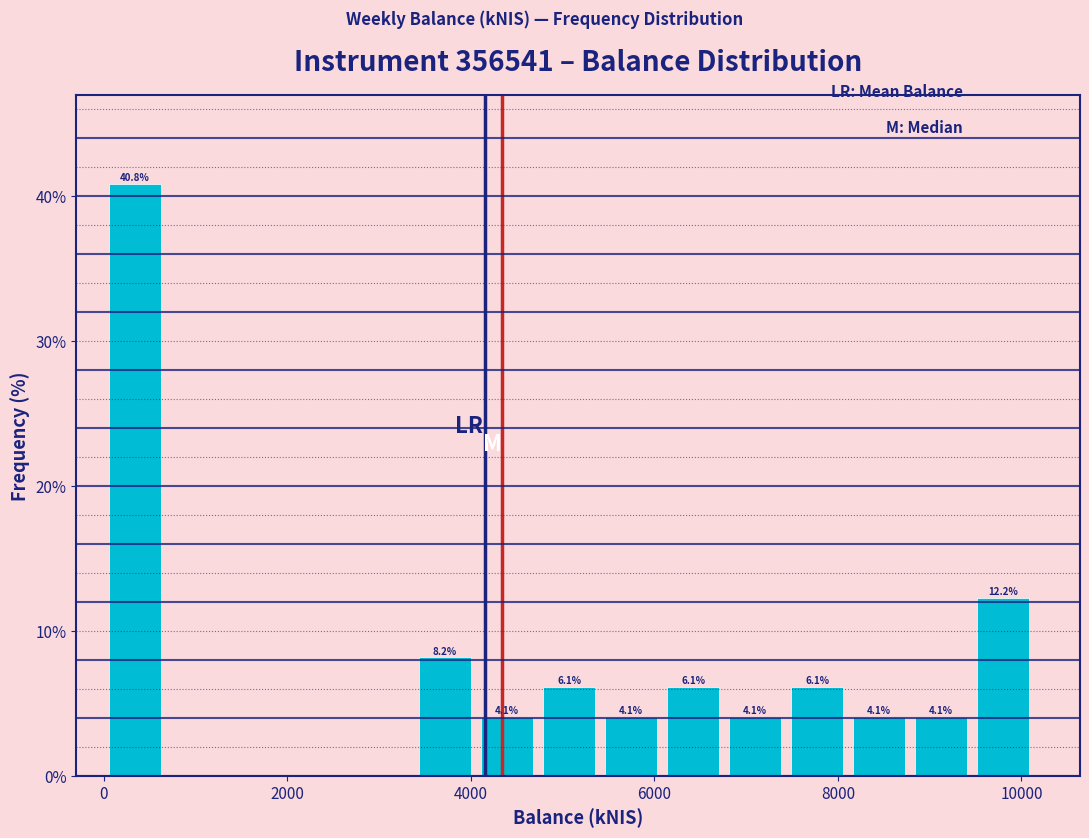

Read against the x-axis, roughly where is the centre of the tallest bar?

400